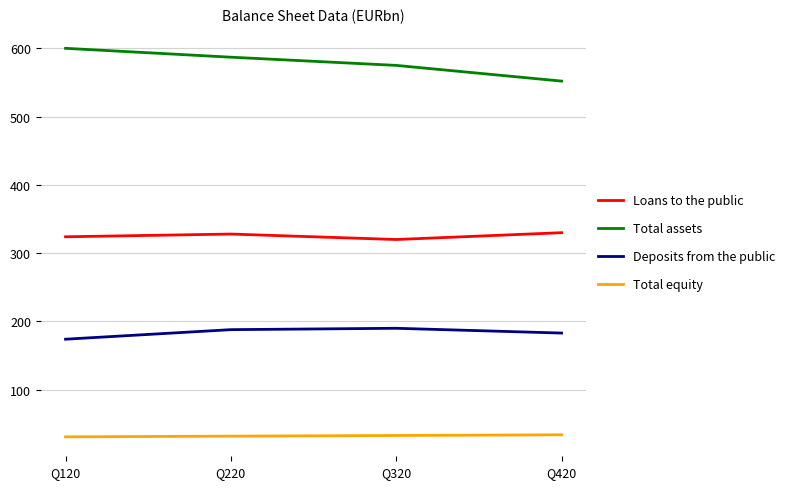

What is the maximum value for Total equity?

34